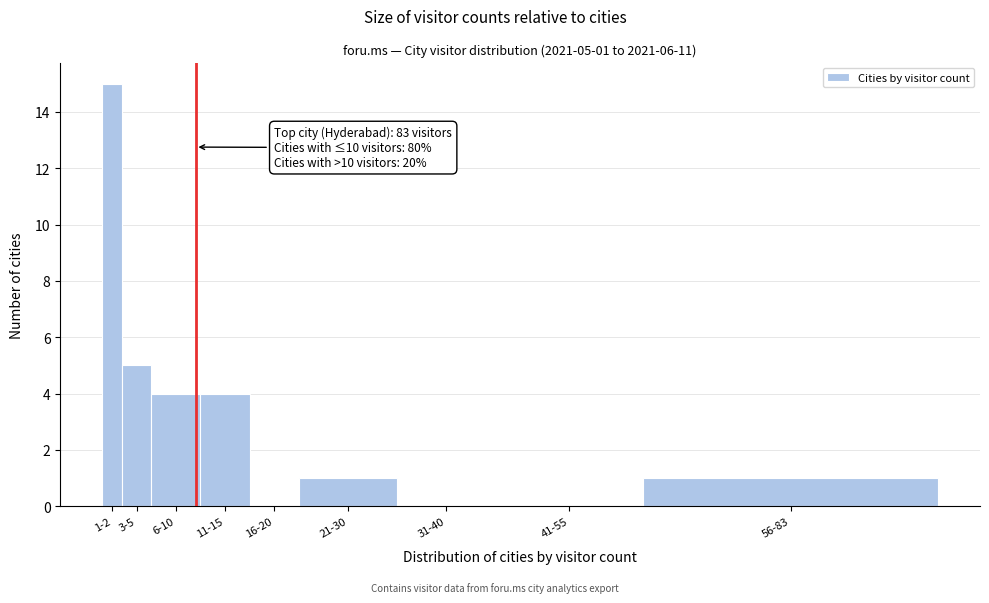

Reading right to left, list all the values displayed in this chart.

56-83=1	41-55=0	31-40=0	21-30=1	16-20=0	11-15=4	6-10=4	3-5=5	1-2=15